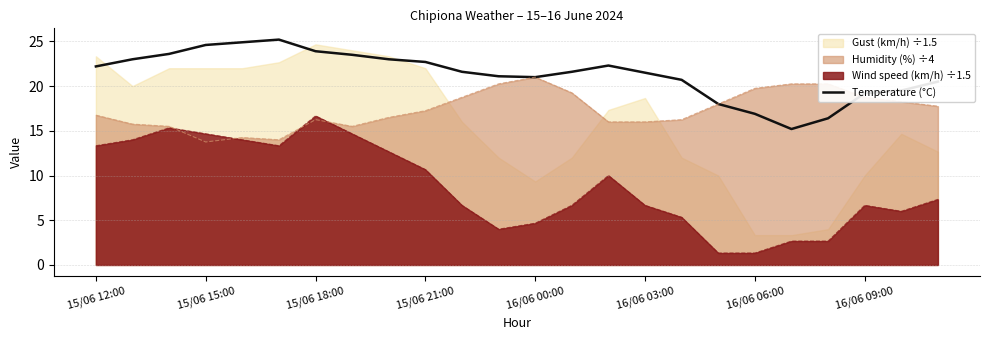

What is the maximum value for Temperature (°C)?

25.2